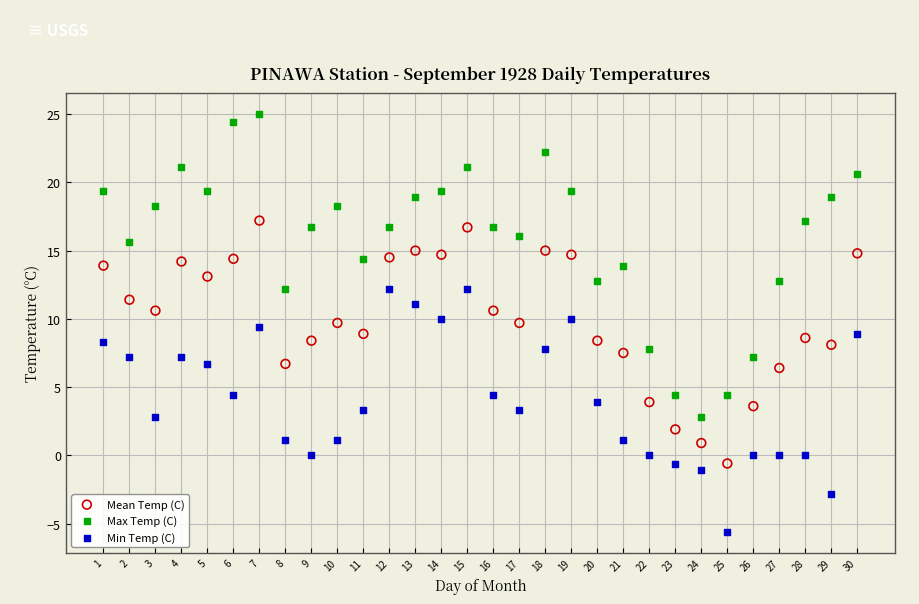

Which series has the widest spread of Y values?

Max Temp (C)